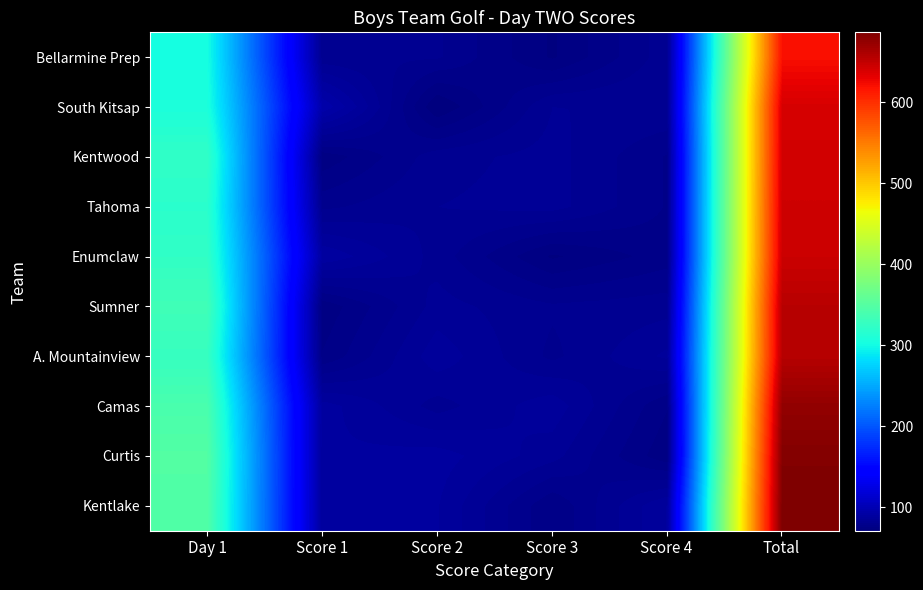

At which category is the sum across all series the highest?

Total